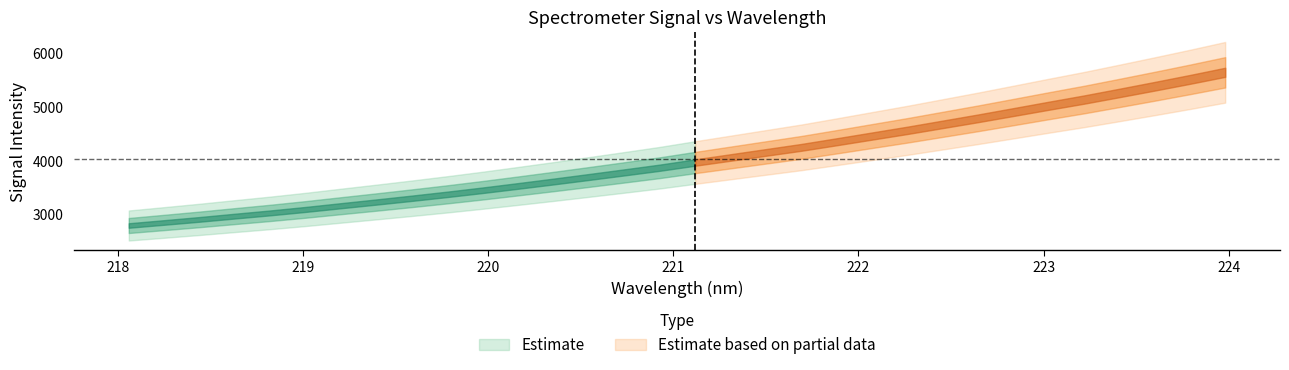

What is the label of the 17th point from the right?

220.9264